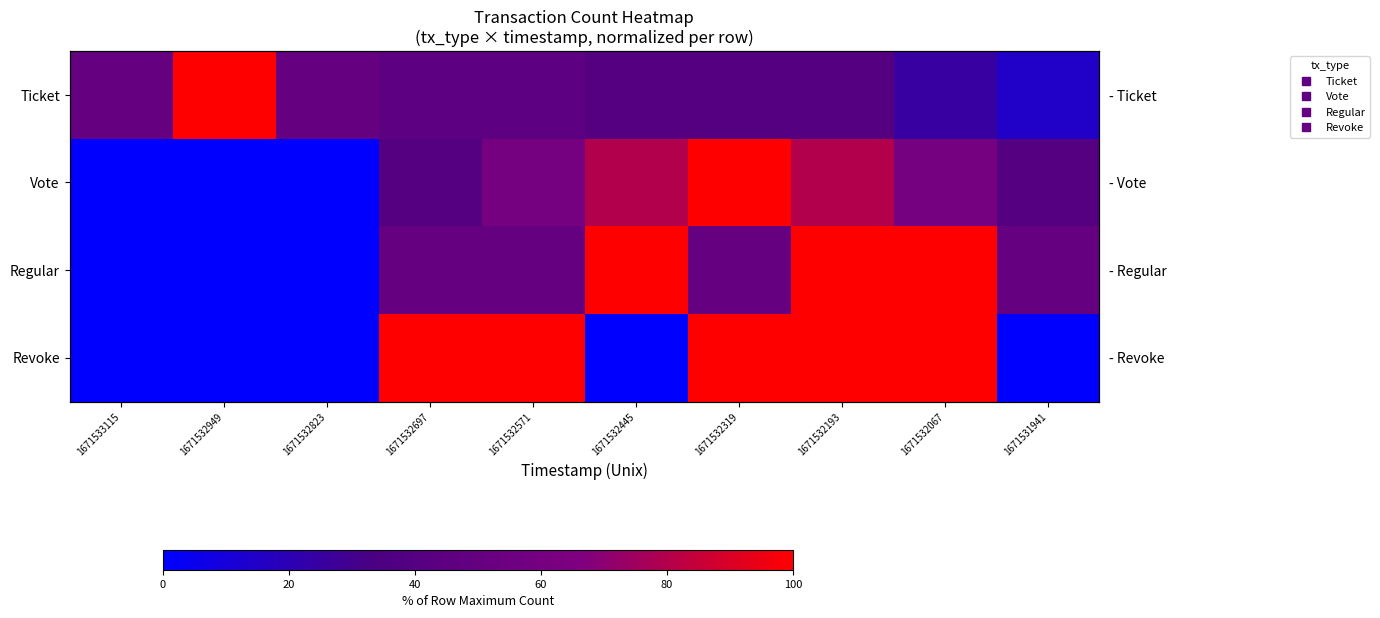

Between 1671532697 and 1671532319, which series saw the biggest shift?

Vote